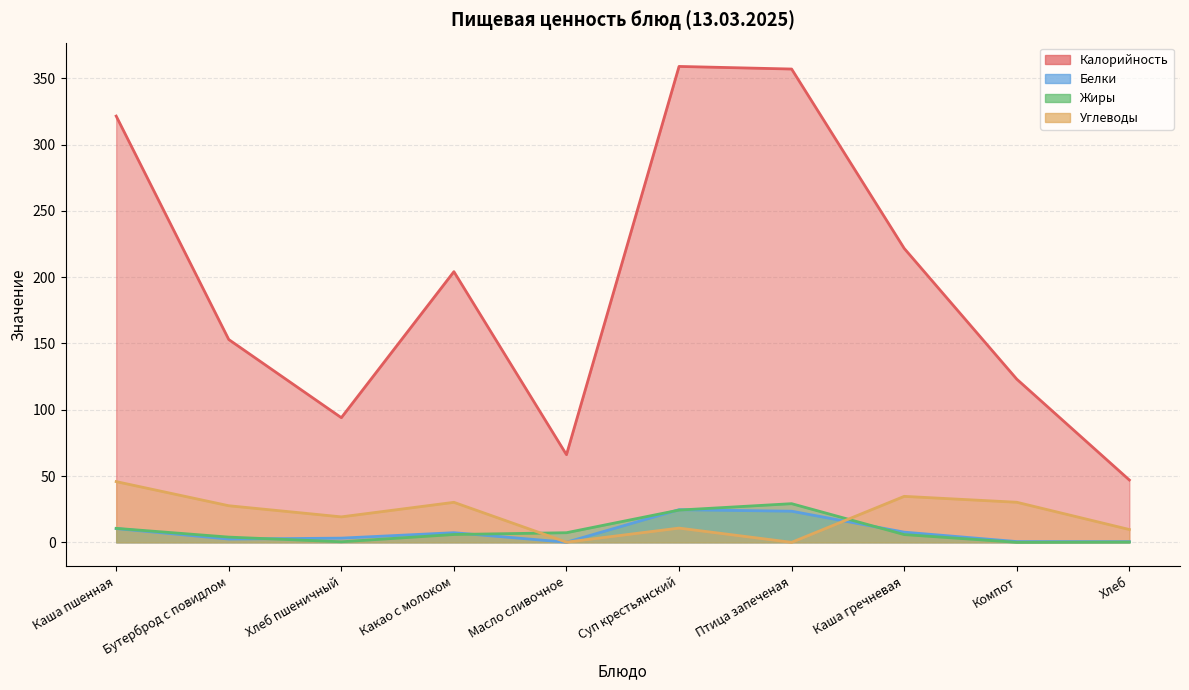

Reading left to right, what are all the values shown in this chart?

Калорийность: 321.5	152.9	94.0	204.1	66.1	358.9	357.0	221.7	123.1	47.0
Белки: 10.4	2.5	3.2	7.3	0.1	24.6	23.5	7.7	0.6	0.5
Жиры: 10.5	3.9	0.4	5.9	7.2	24.3	29.1	5.8	0.0	0.2
Углеводы: 45.8	27.6	19.2	30.2	0.1	10.7	0.0	34.7	30.2	9.7